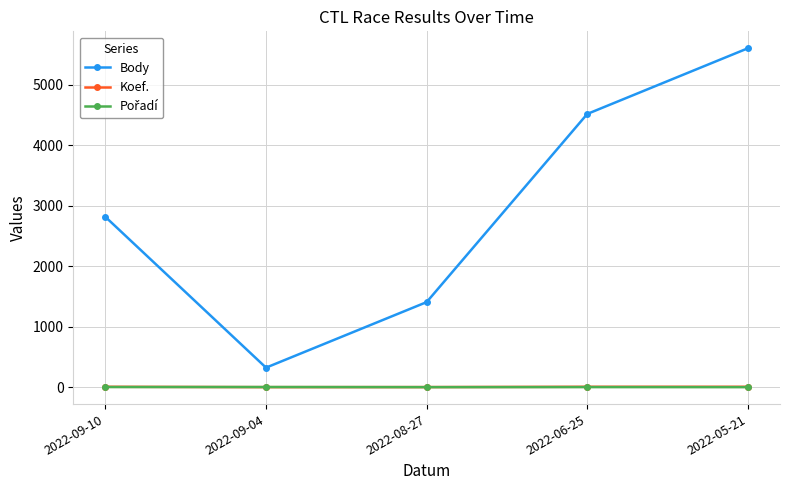

What is the minimum value shown in the chart?

1